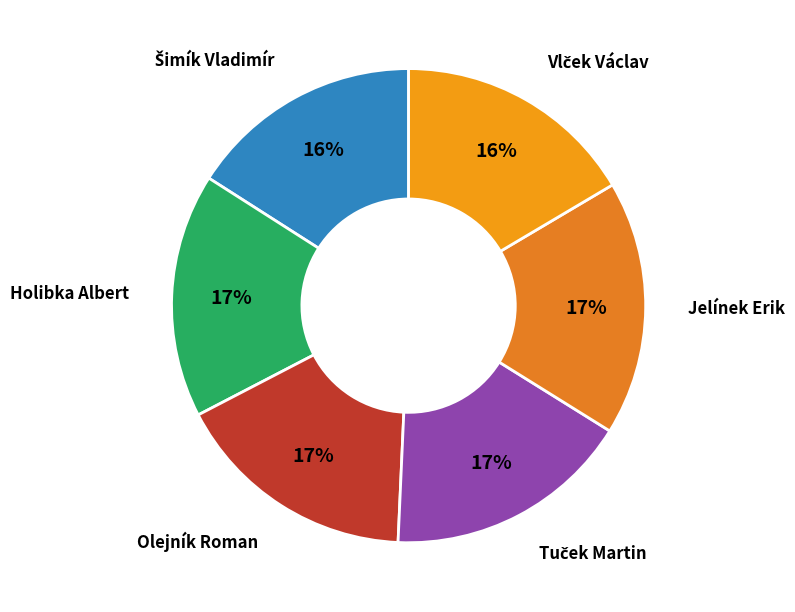

To the nearest percent, what is the difference between the largest and smallest slice percentages?

1%